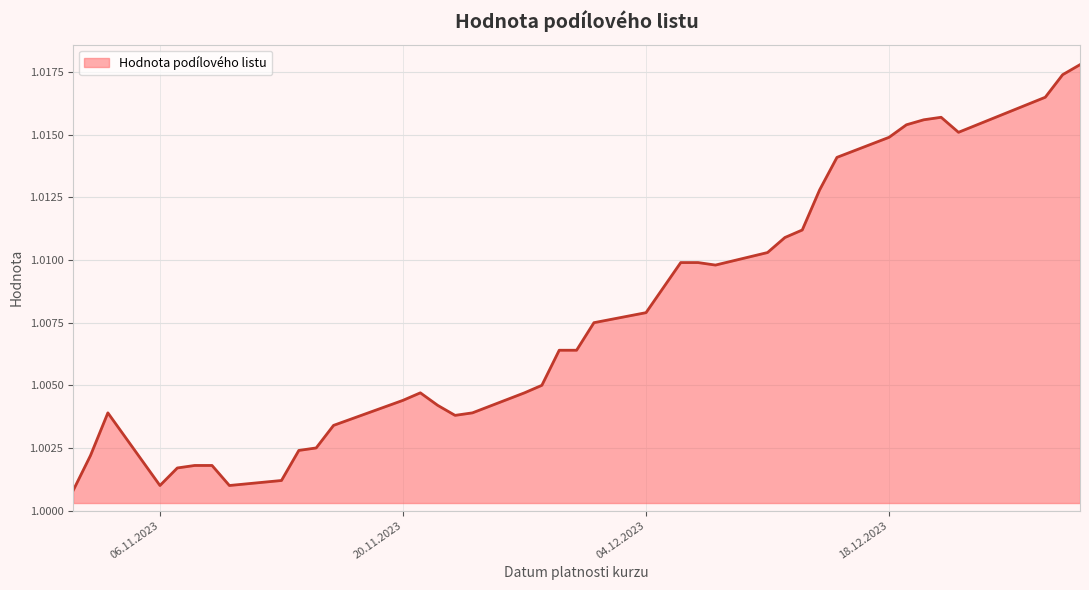

What is the average value?

1.0